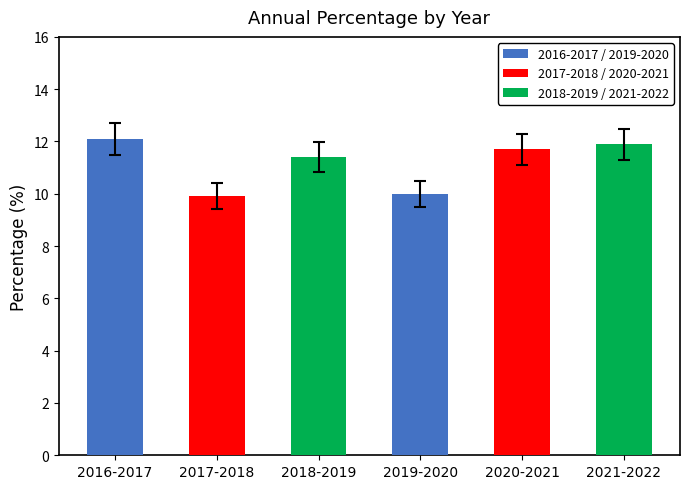

The value at 2017-2018 is 9.9. True or false?

True